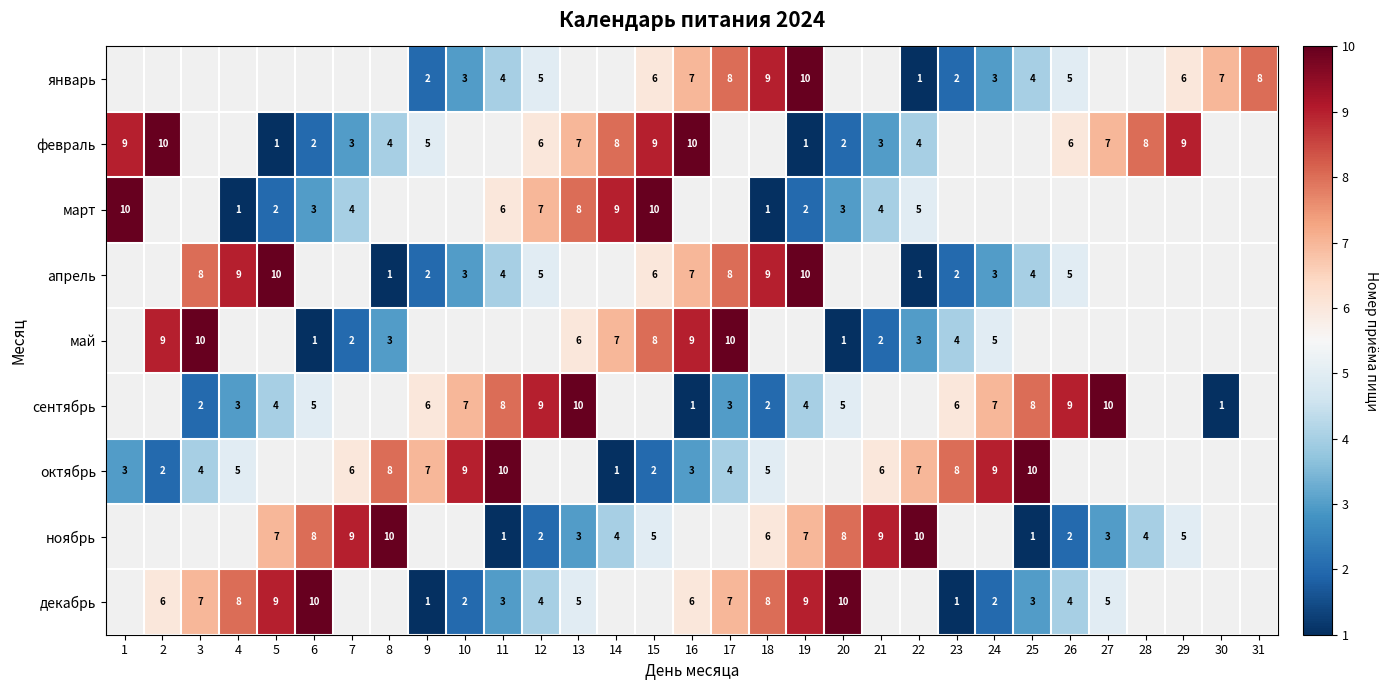

Is the value of февраль at 6 greater than the value of декабрь at 27?

No